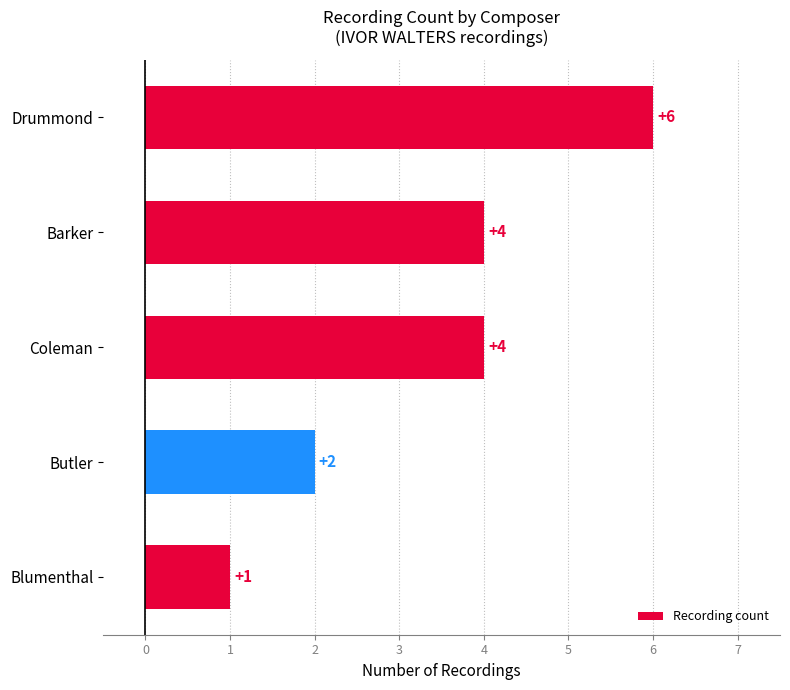

Count the values in the range 2 to 4.

3